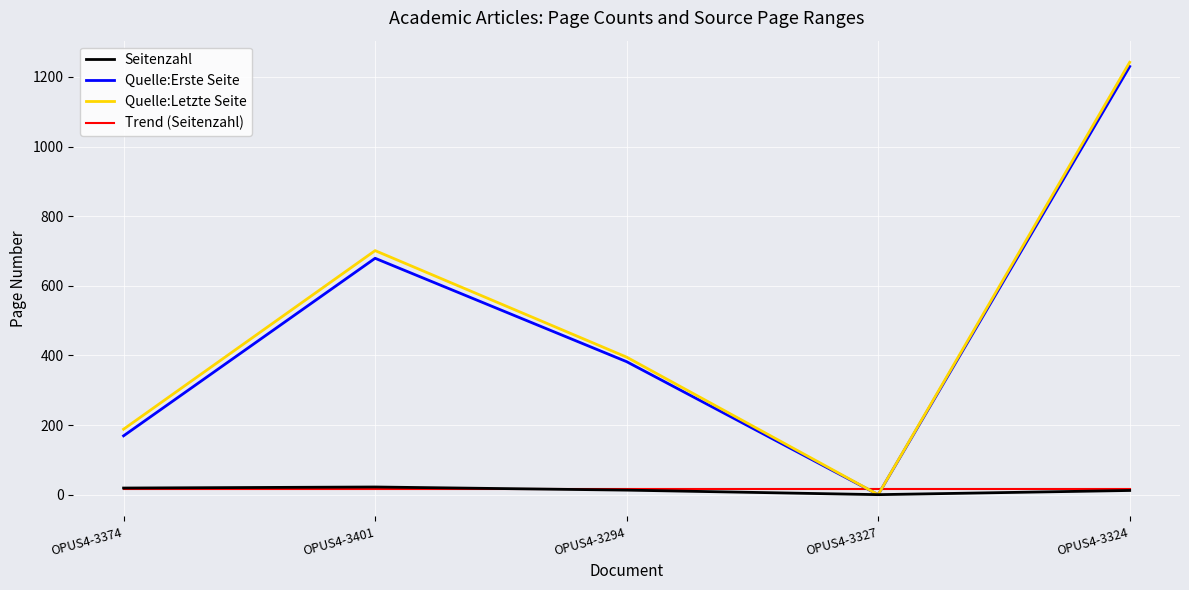

Which series has the largest range (max minus min)?

Quelle:Letzte Seite